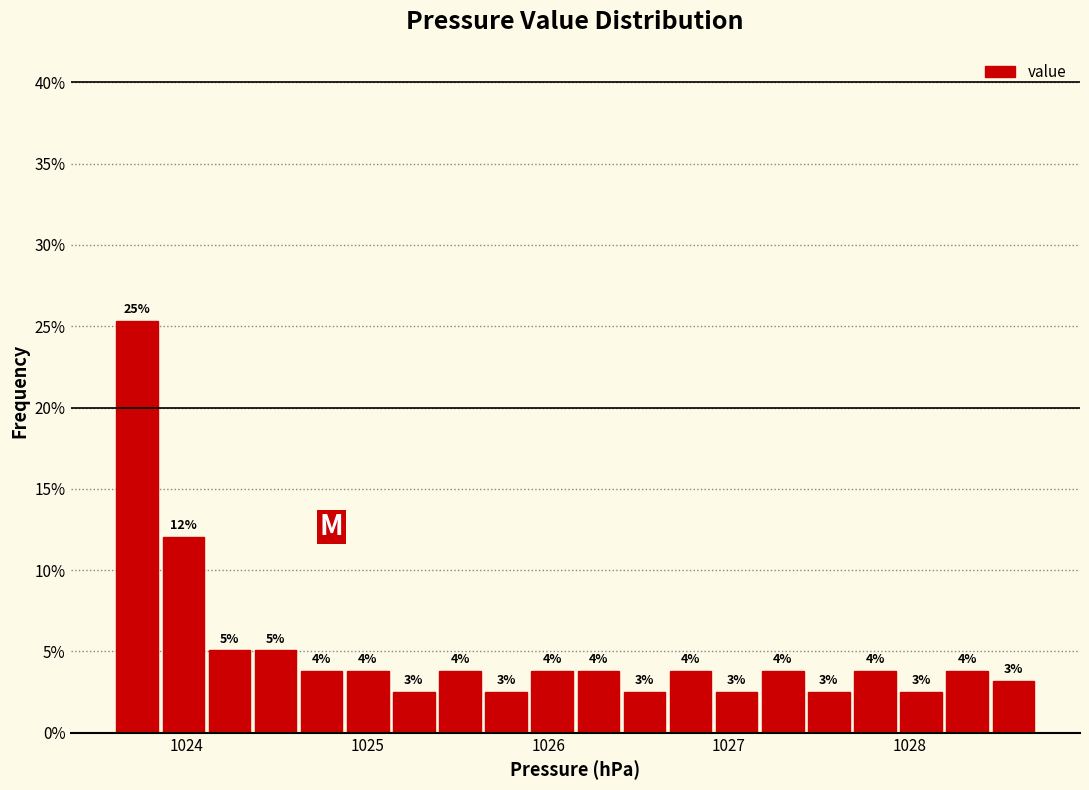

Read against the x-axis, roughly where is the centre of the tallest bar?

1023.7